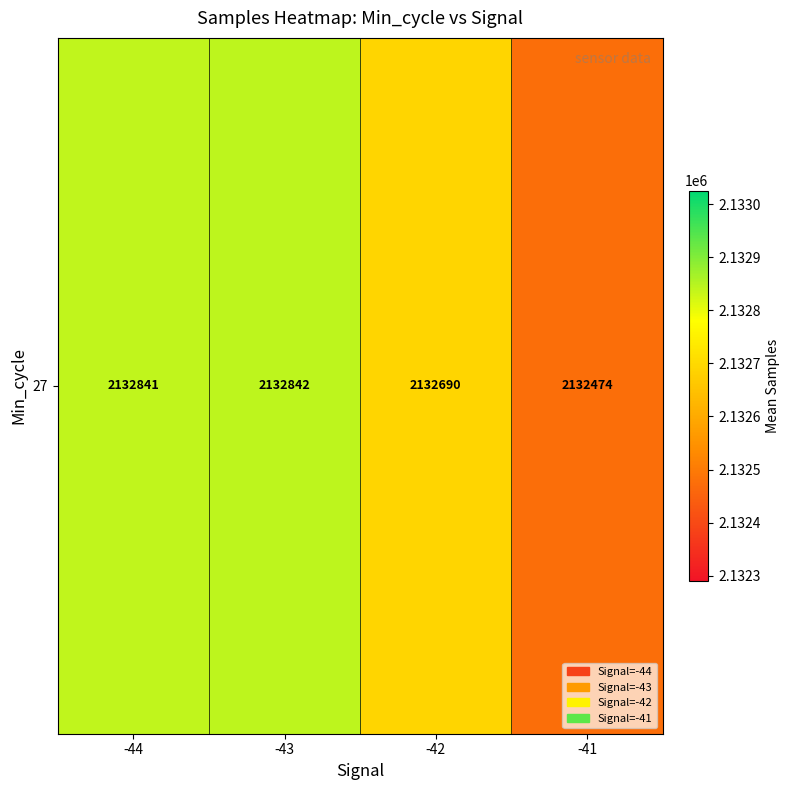

List the labels in order of value, largest first.

-43, -44, -42, -41